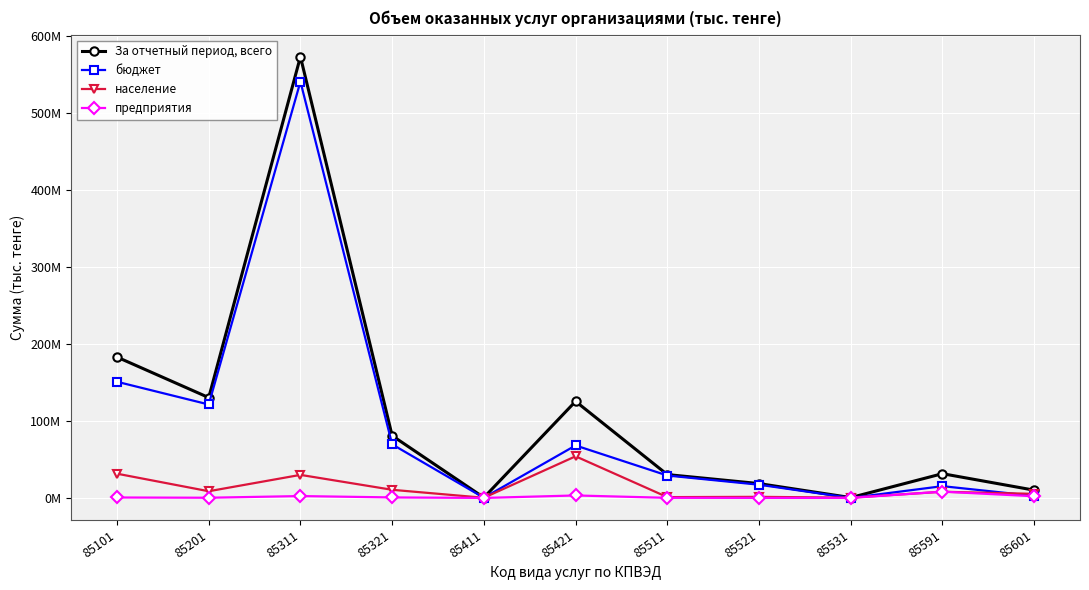

The предприятия series shows 23501 at 85531. True or false?

False